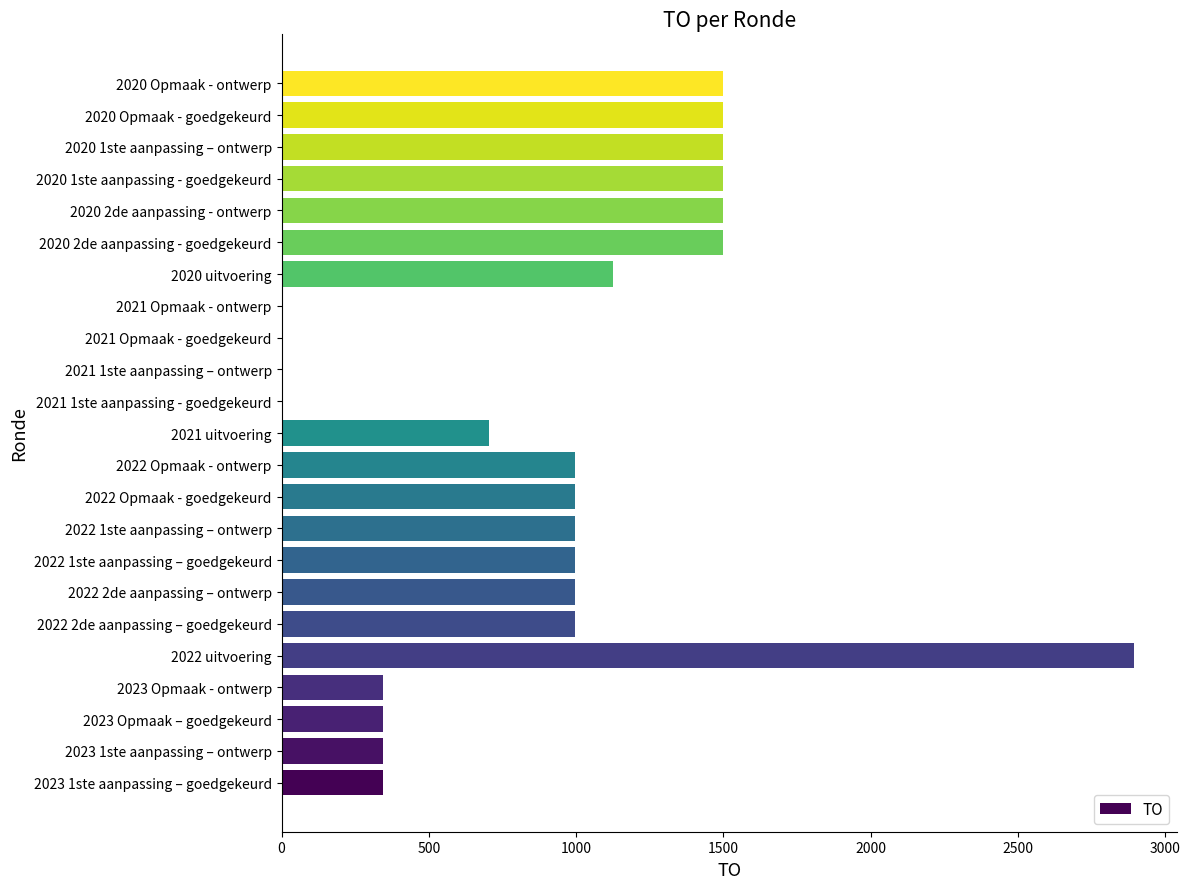

What is the sum of all values?

21090